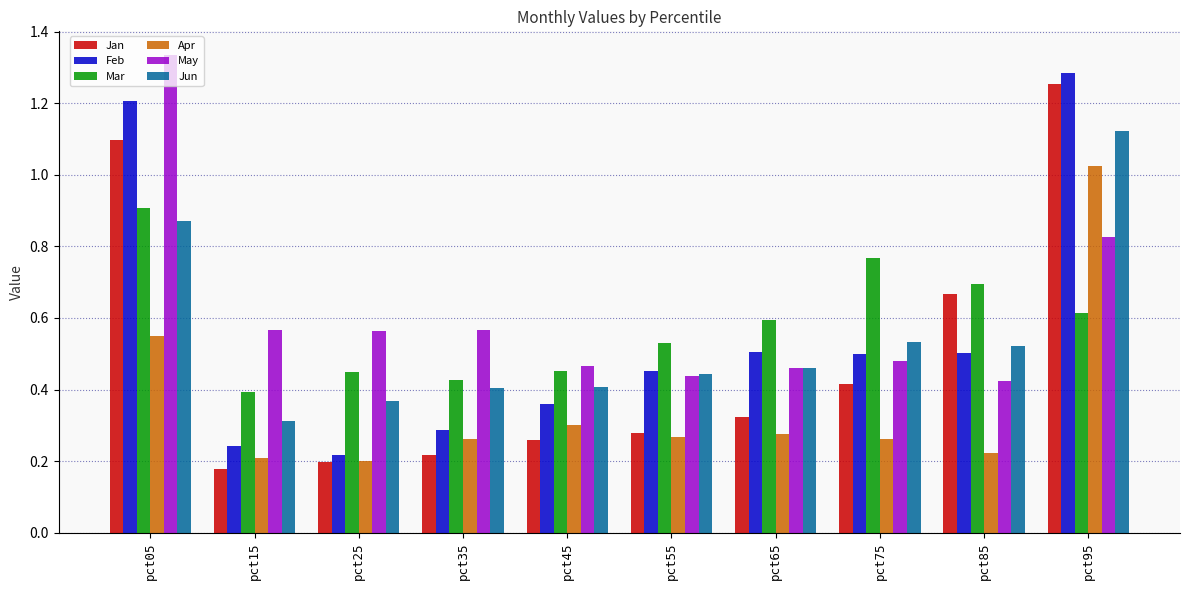

The value of Jan at pct75 is 0.4. True or false?

True